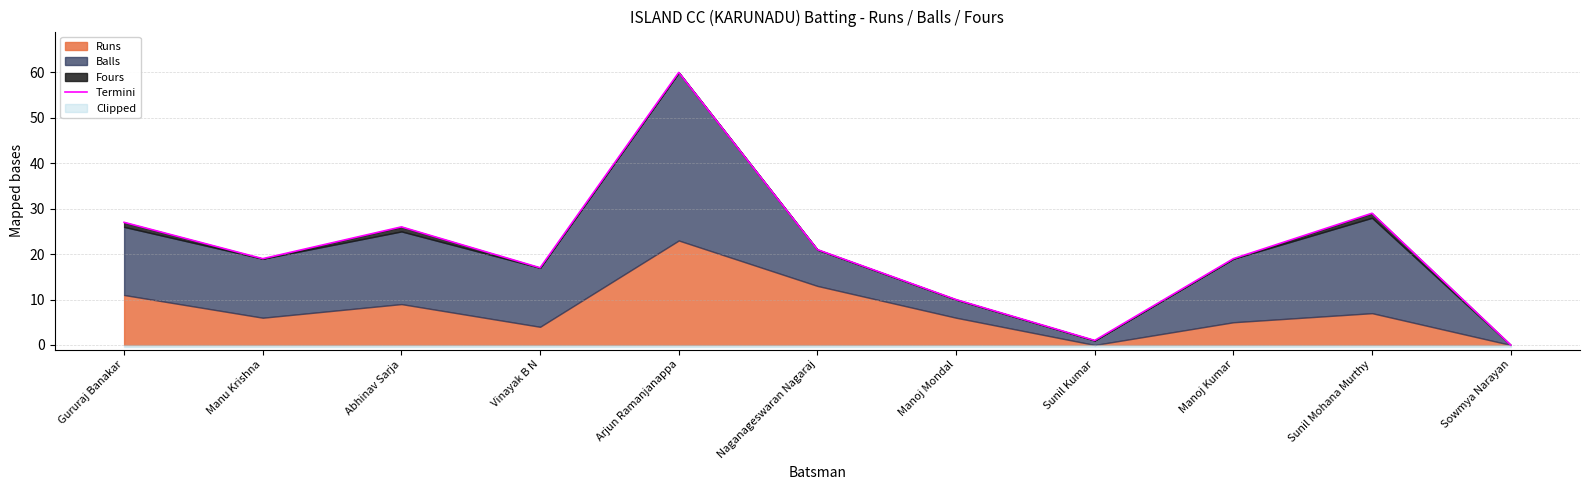

Rank the categories by value from highest to lowest.

Arjun Ramanjanappa, Sunil Mohana Murthy, Gururaj Banakar, Abhinav Sarja, Naganageswaran Nagaraj, Manu Krishna, Manoj Kumar, Vinayak B N, Manoj Mondal, Sunil Kumar, Sowmya Narayan